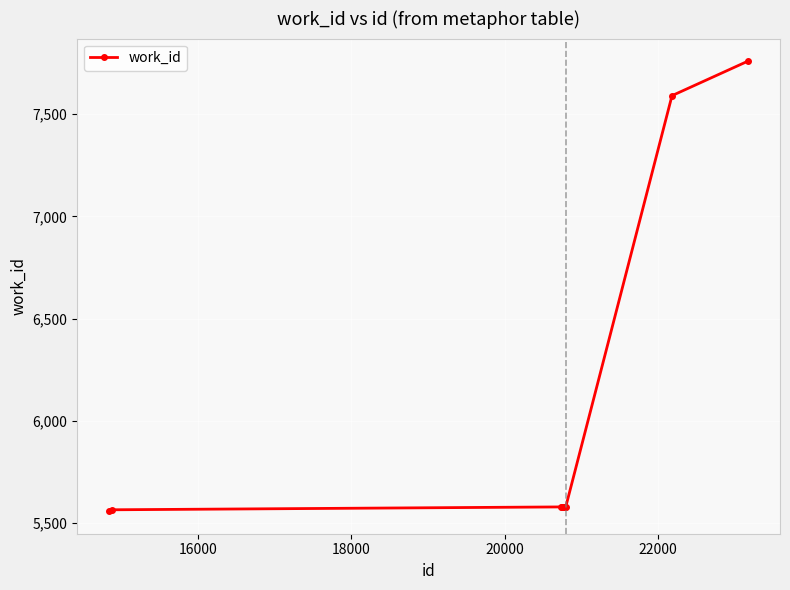

What is the value of the 6th point from the left?

5579